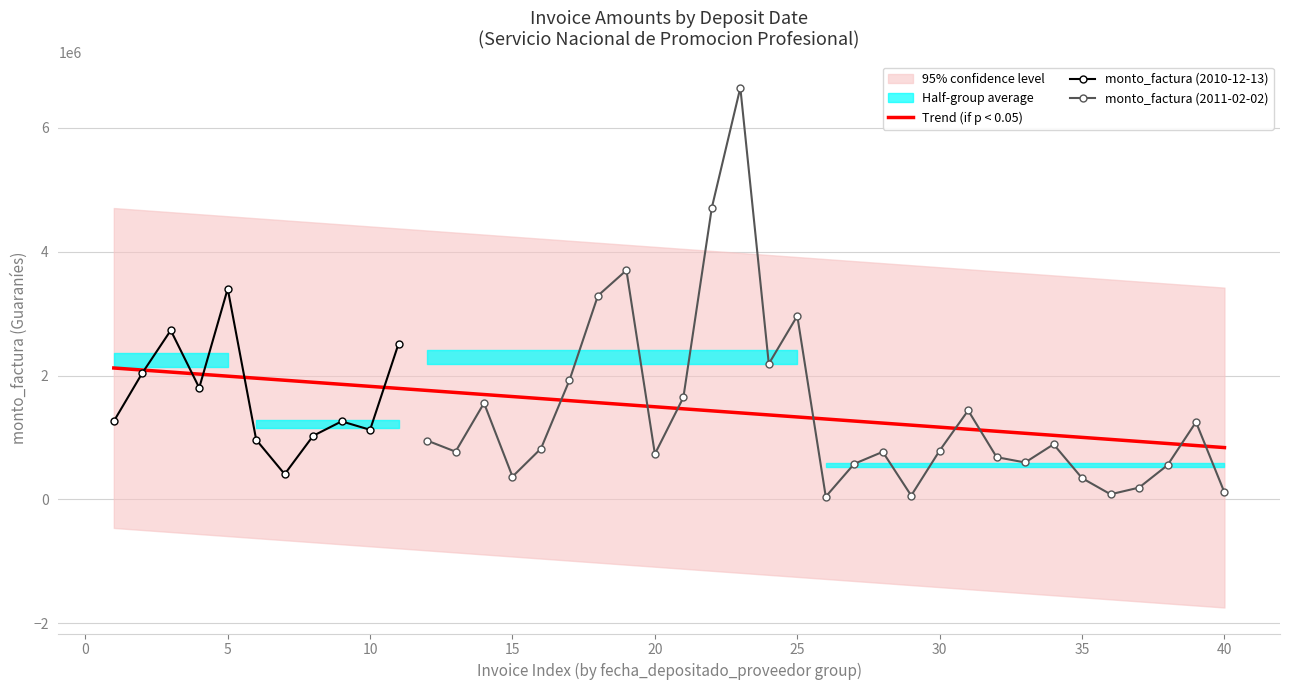

The value of Trend (if p < 0.05) at 20 is 1496900.4. True or false?

True